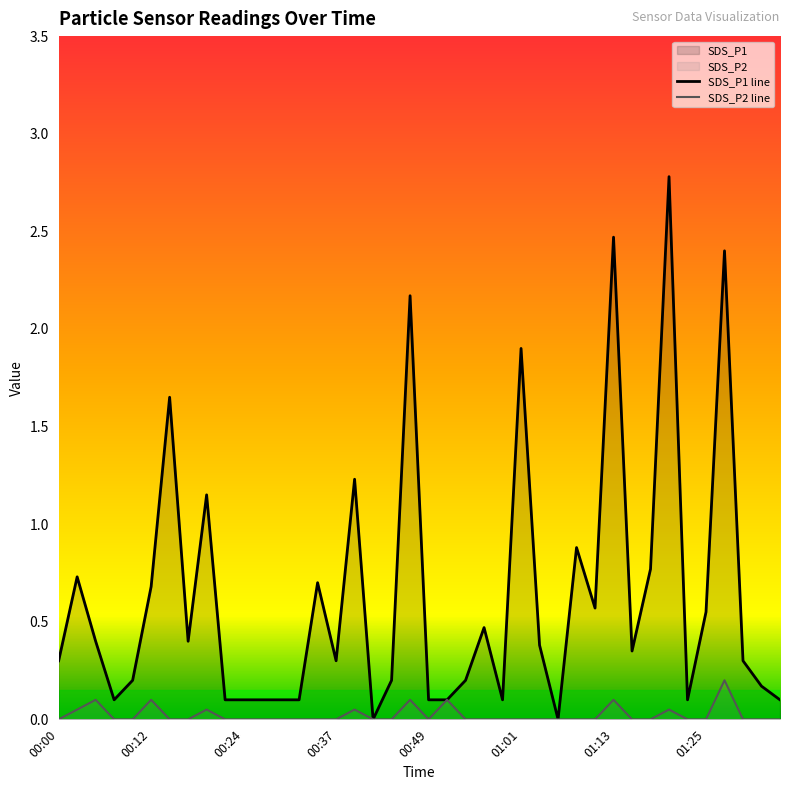

Which series has the largest range (max minus min)?

SDS_P1 line